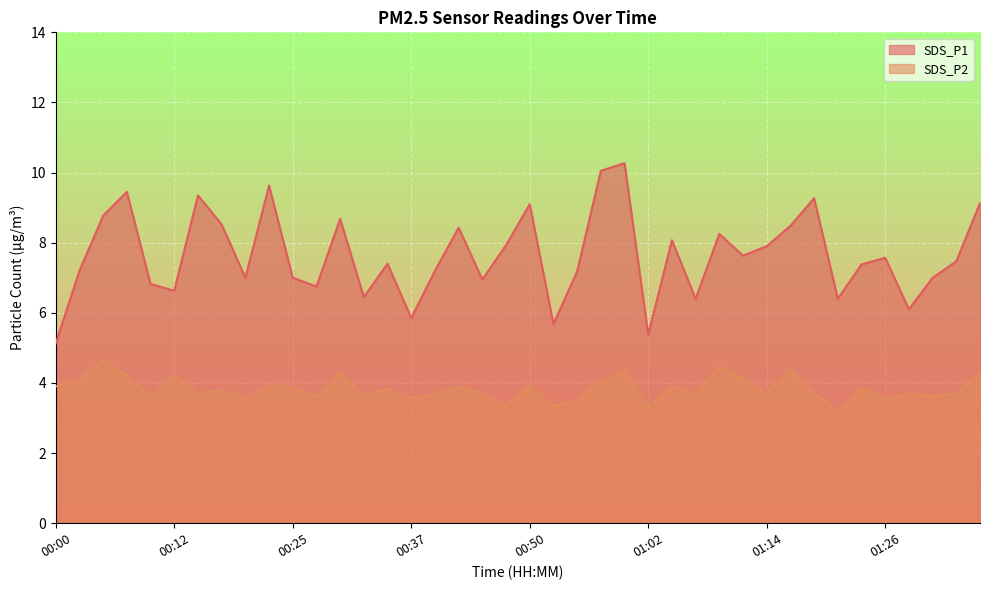

List the labels in order of SDS_P1 value, smallest first.

00:00, 01:02, 00:52, 00:37, 01:29, 01:07, 01:22, 00:32, 00:12, 00:27, 00:10, 00:44, 00:20, 00:25, 01:31, 00:55, 00:02, 00:39, 01:24, 00:35, 01:34, 01:26, 01:12, 01:14, 00:47, 01:04, 01:09, 00:42, 01:17, 00:17, 00:30, 00:05, 00:50, 01:36, 01:19, 00:15, 00:08, 00:22, 00:57, 01:00